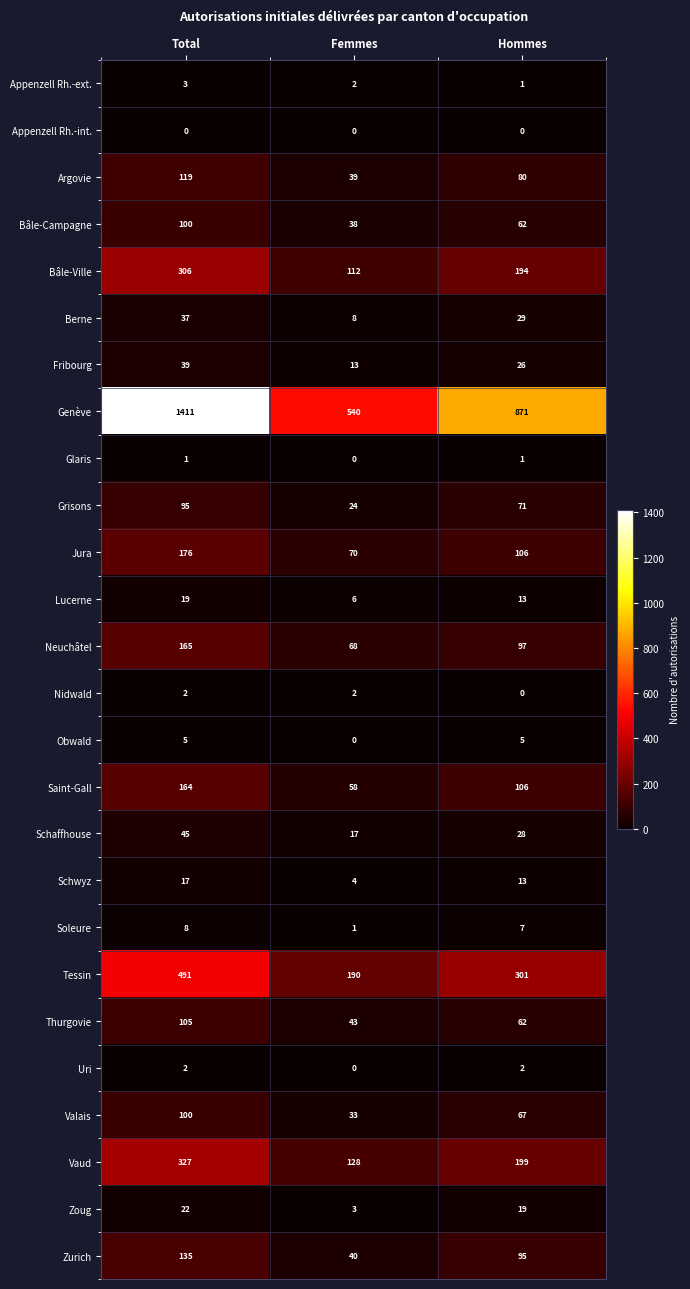

Is the value of Vaud at Hommes greater than the value of Schwyz at Hommes?

Yes